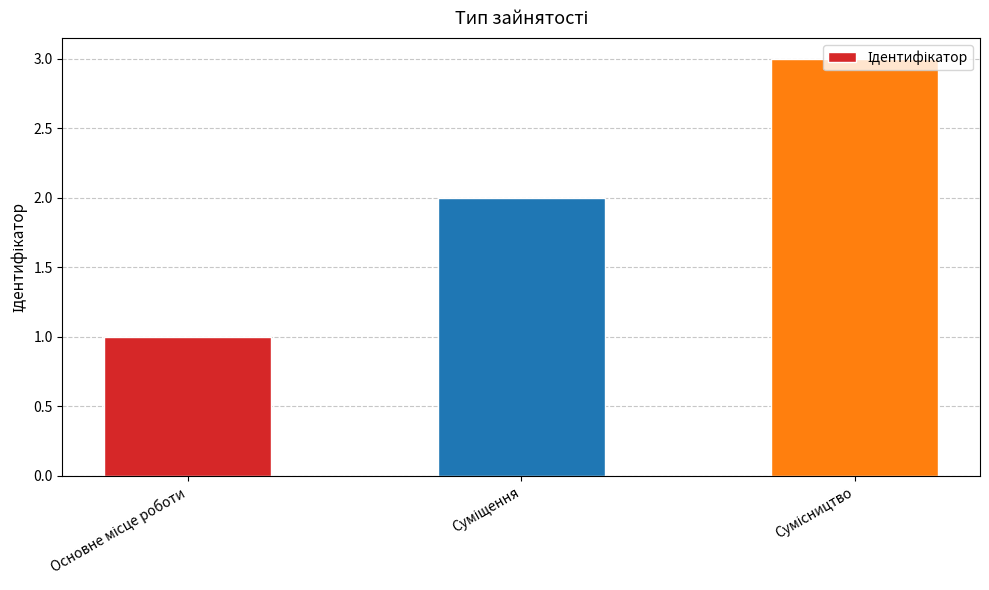

What is the average value?

2